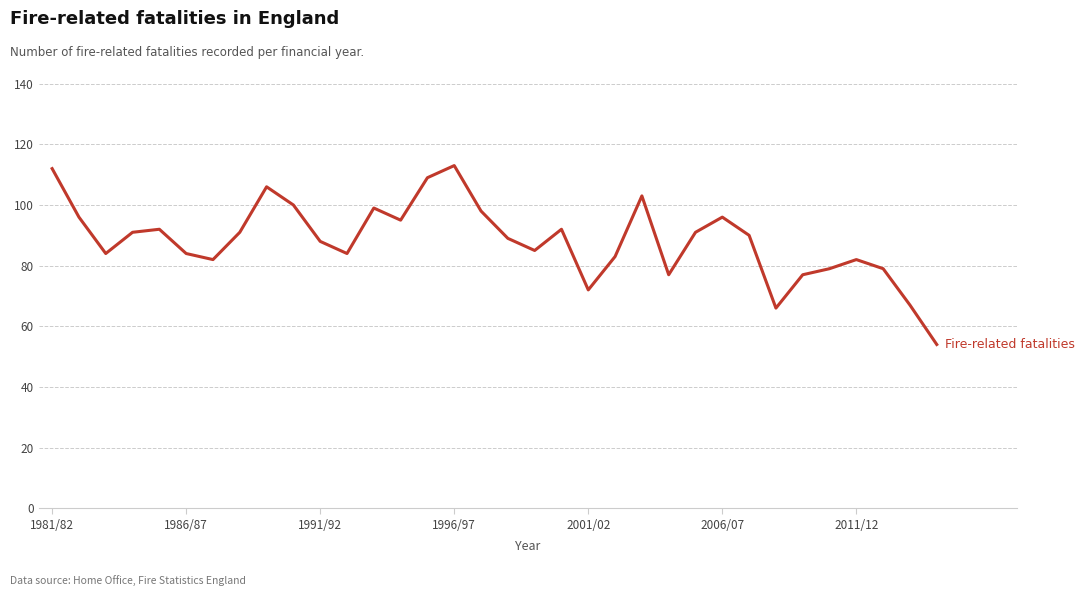

What is the maximum value shown in the chart?

113